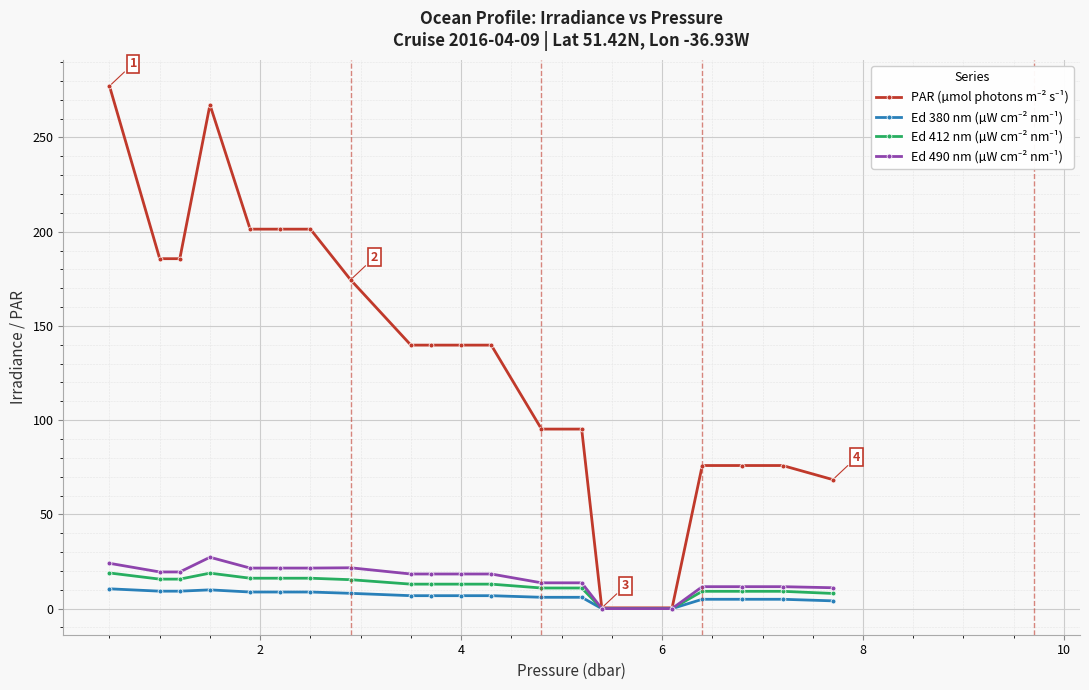

What is the difference between the maximum and minimum values in the Ed 380 nm (µW cm⁻² nm⁻¹) series?

10.5